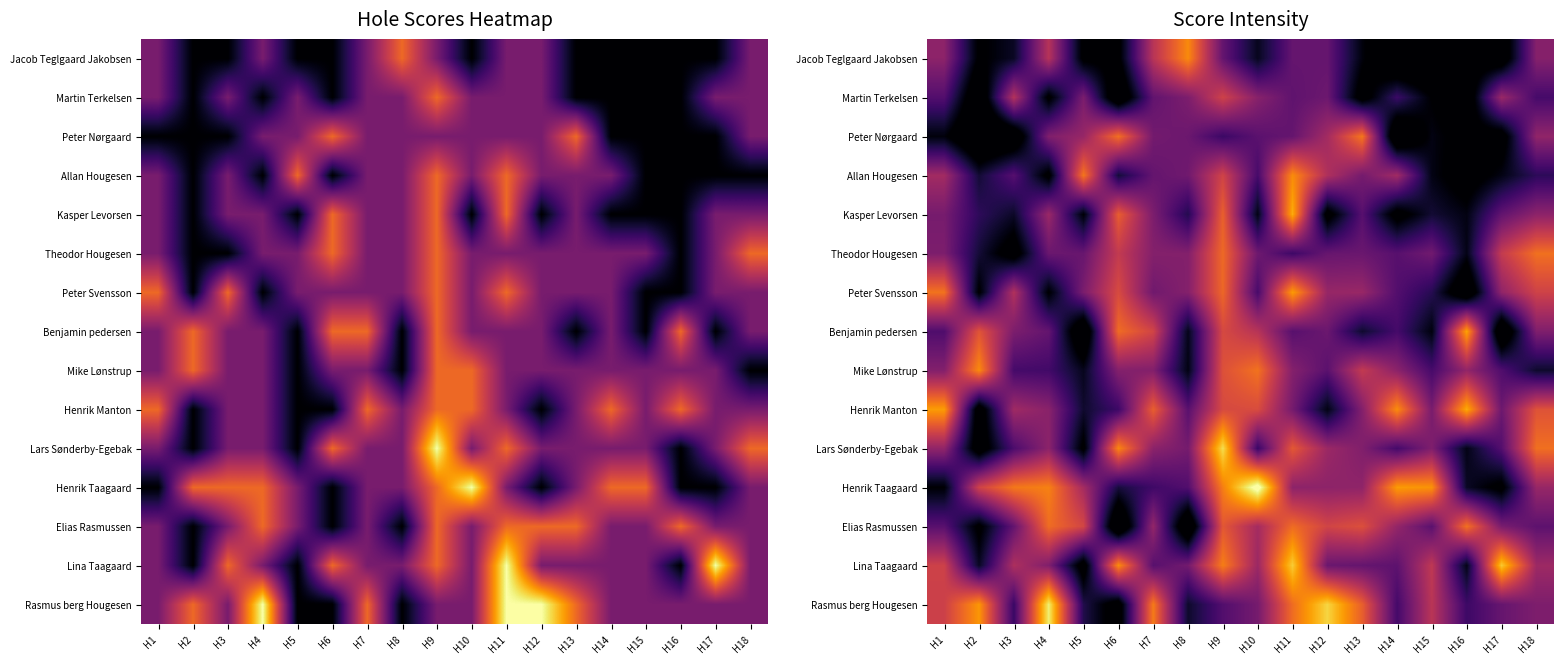

How many distinct data groups are displayed?

15